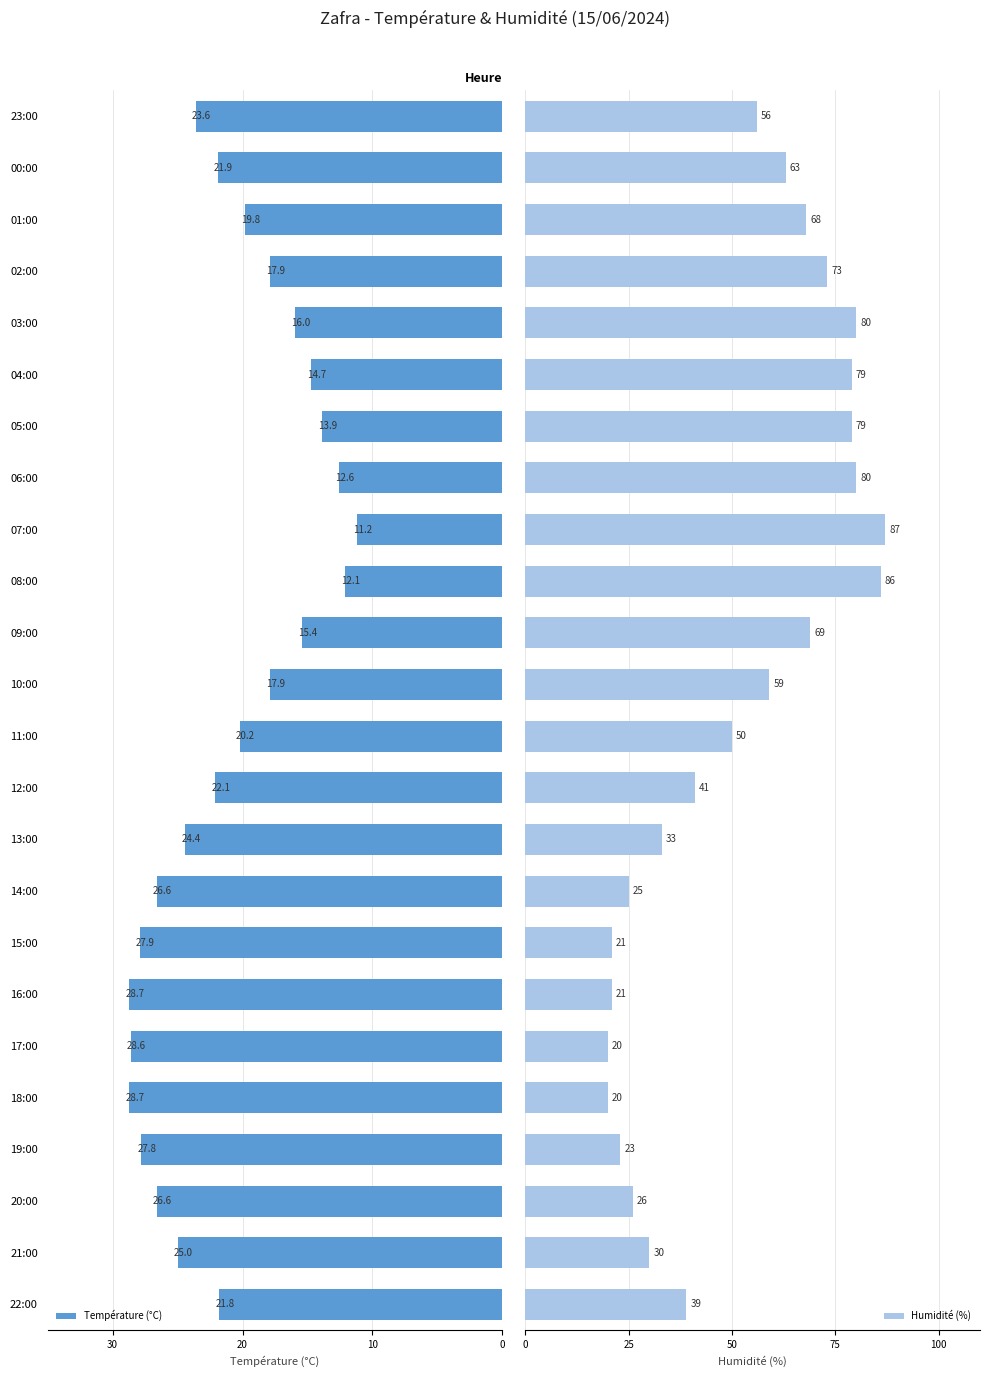

How many values in the Humidité (%) series exceed 56?

11